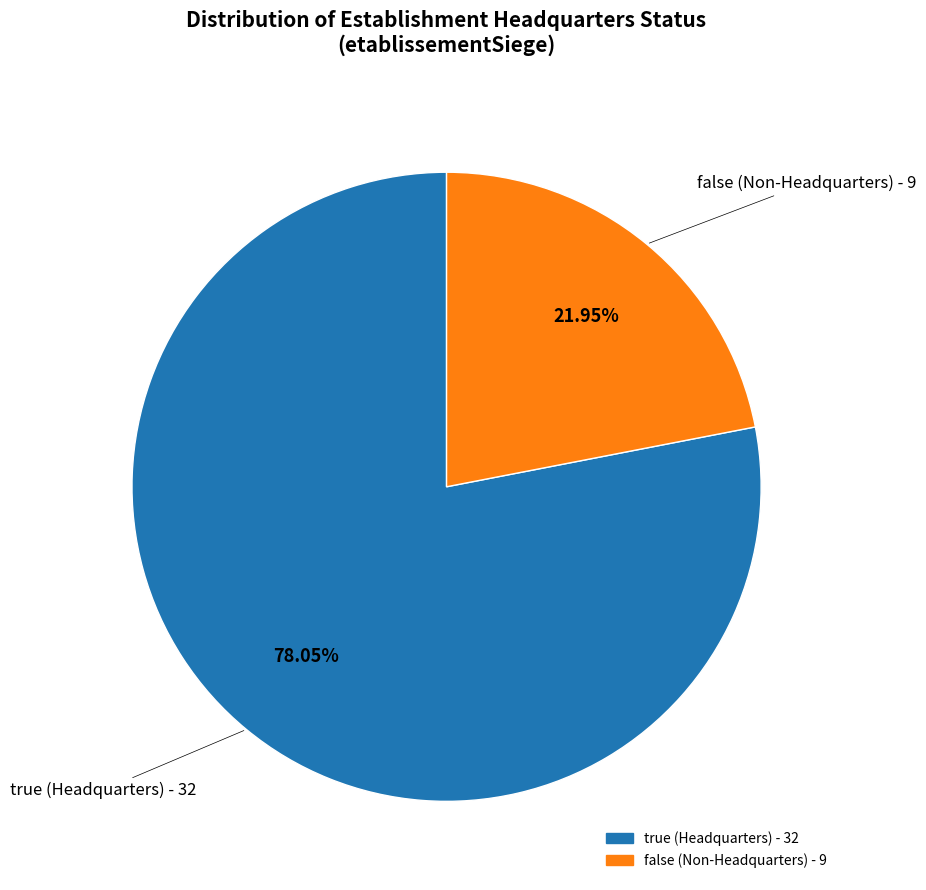

What is the largest slice in the pie chart?

true